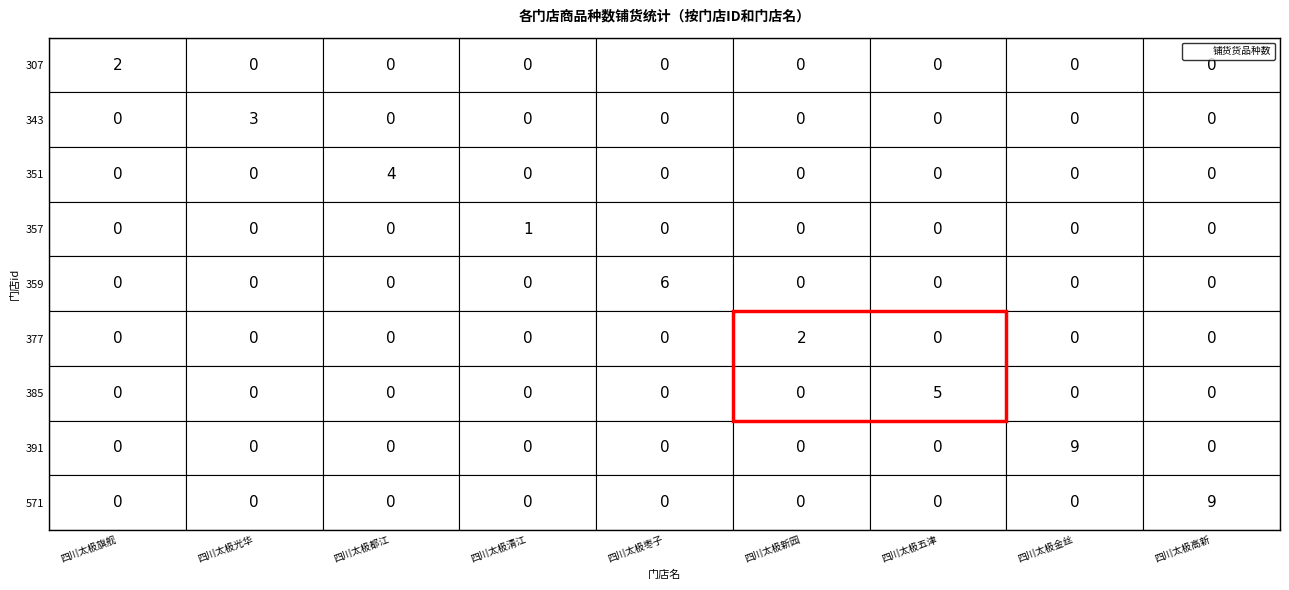

Which series has the largest total across all categories?

391